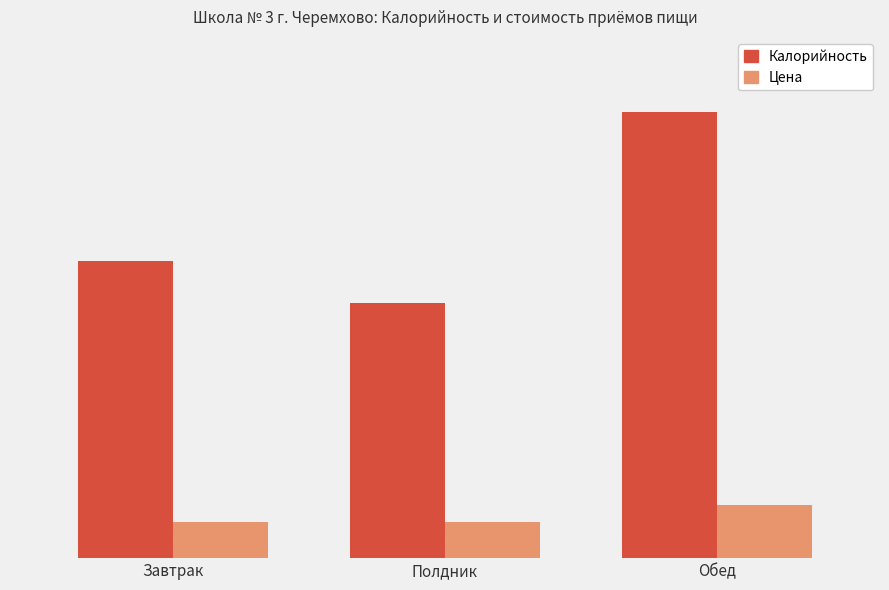

Are the bars grouped side by side (vs. stacked)?

Yes